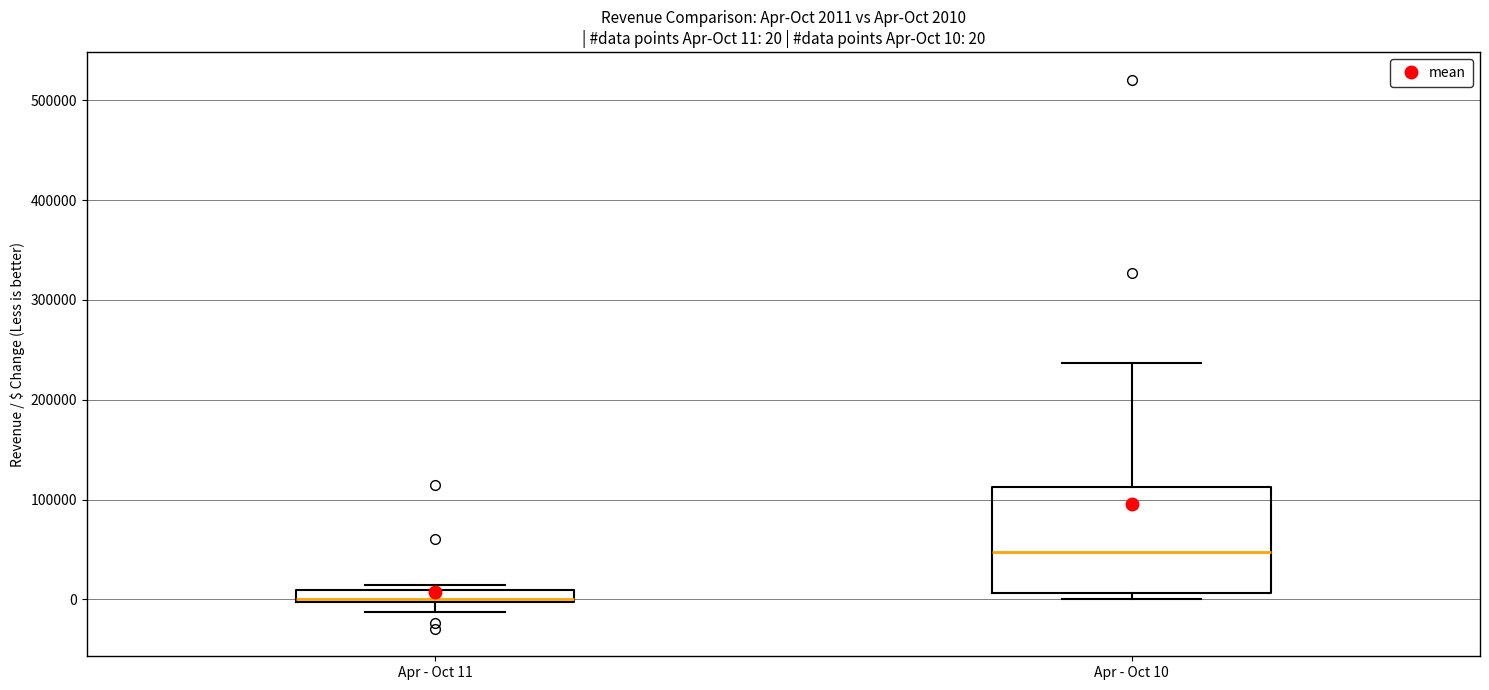

Comparing the boxes themselves (not the whiskers), which one is the tallest?

Apr - Oct 10